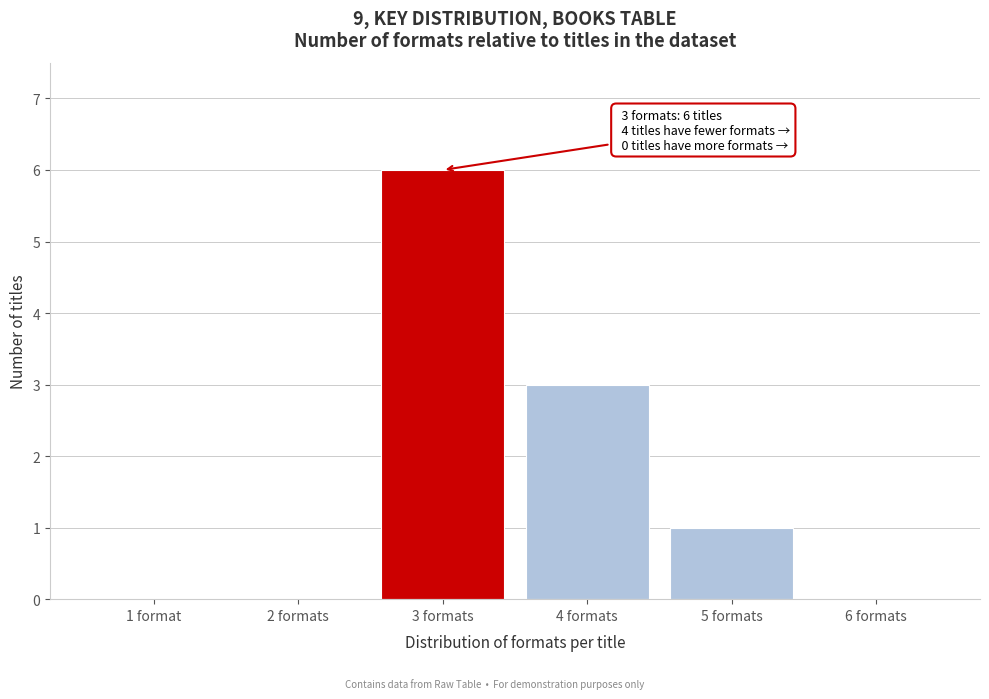

Reading left to right, transcribe all the data shown in this chart.

1 format=0	2 formats=0	3 formats=6	4 formats=3	5 formats=1	6 formats=0